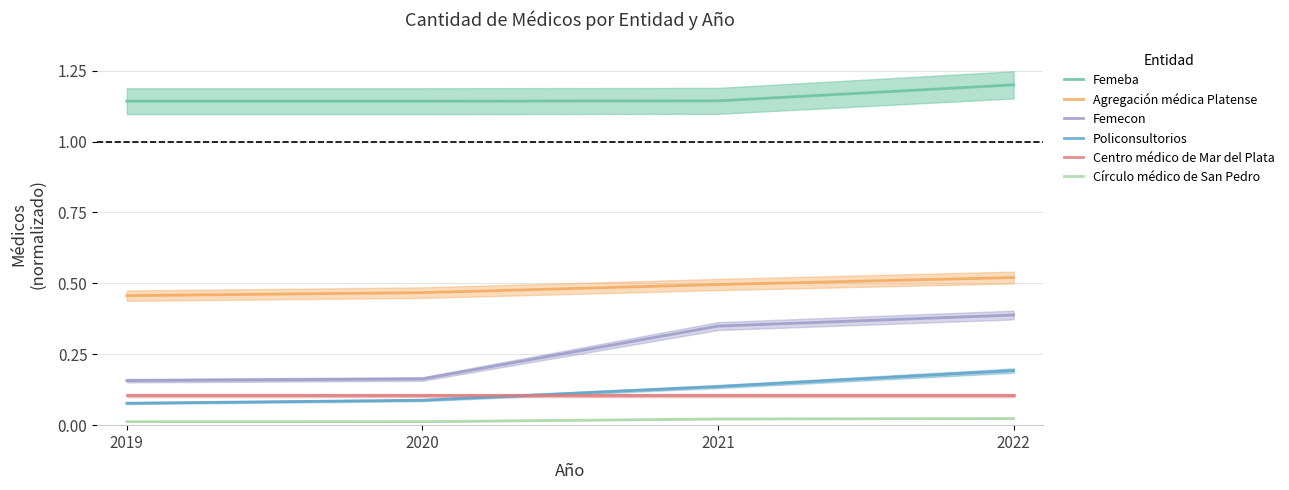

What is the value of the Femecon point at the 1st from the left?

0.2